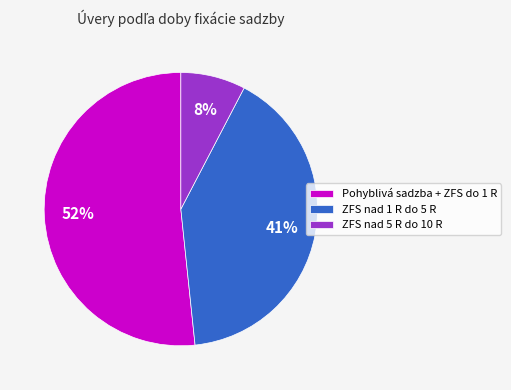

Rank the categories by value from lowest to highest.

ZFS nad 5 R do 10 R, ZFS nad 1 R do 5 R, Pohyblivá sadzba + ZFS do 1 R